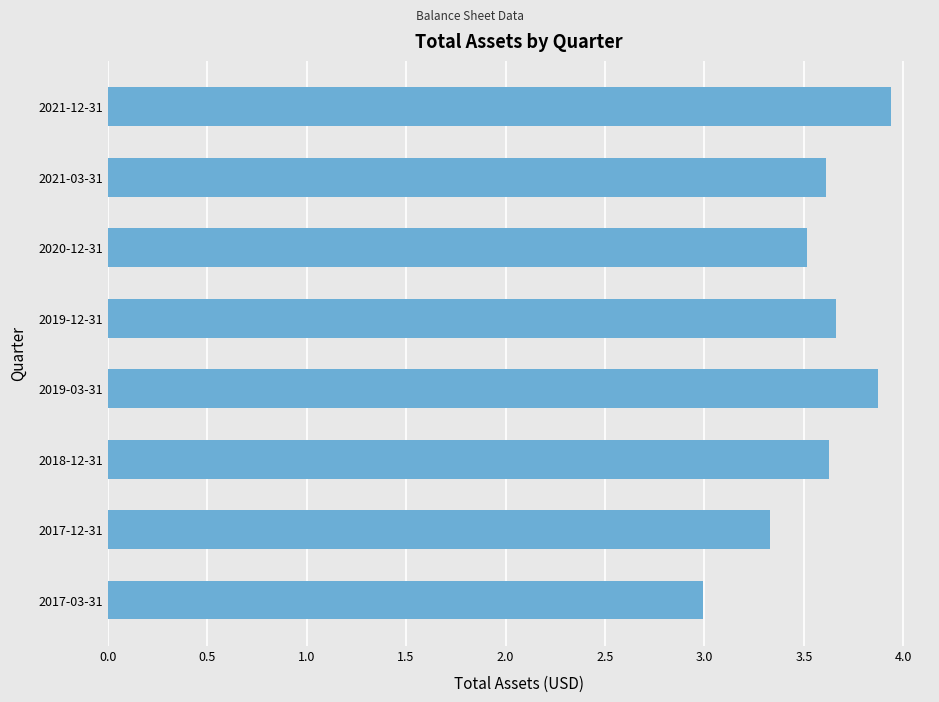

Approximately how many times larger is the value at 2017-12-31 compared to 2019-03-31?

0.9